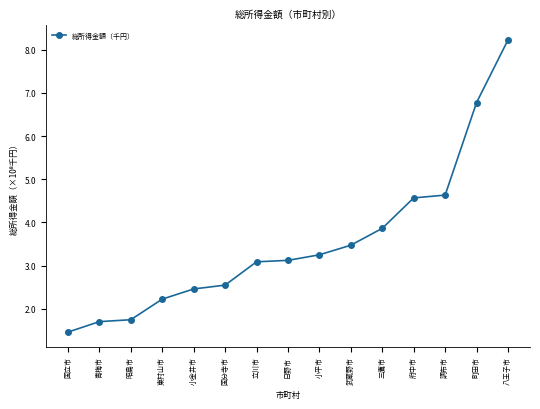

What is the ratio of the value at 小金井市 to the value at 三鷹市?

0.6